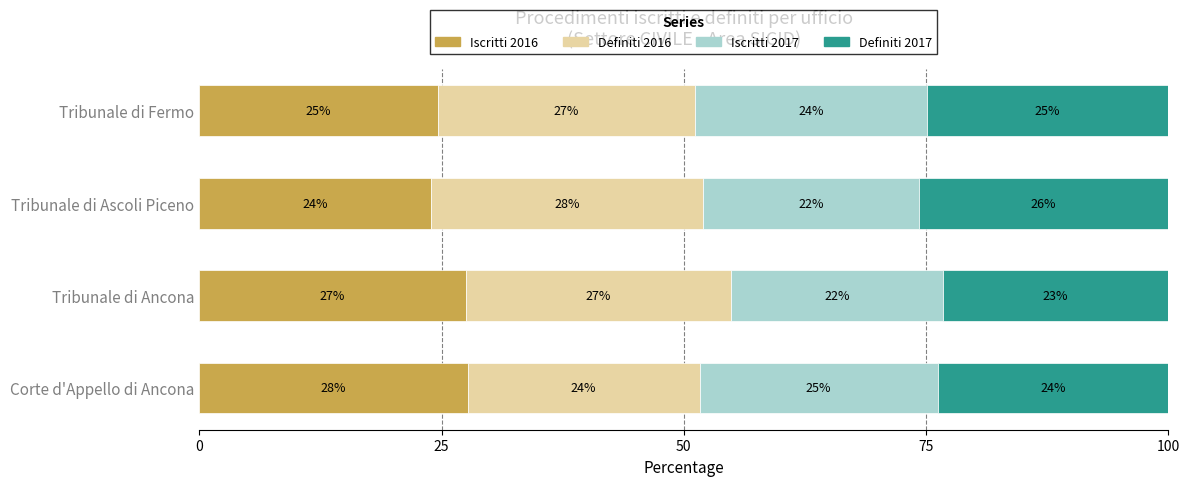

What is the total value across all series at Tribunale di Ascoli Piceno?

100.0